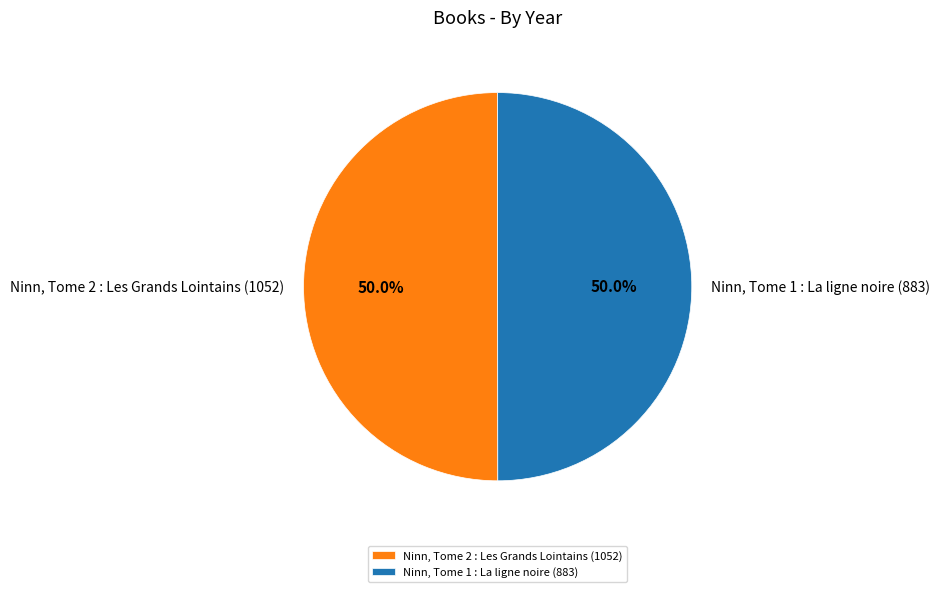

To the nearest percent, what percentage of the pie is Ninn, Tome 1 : La ligne noire (883)?

50%